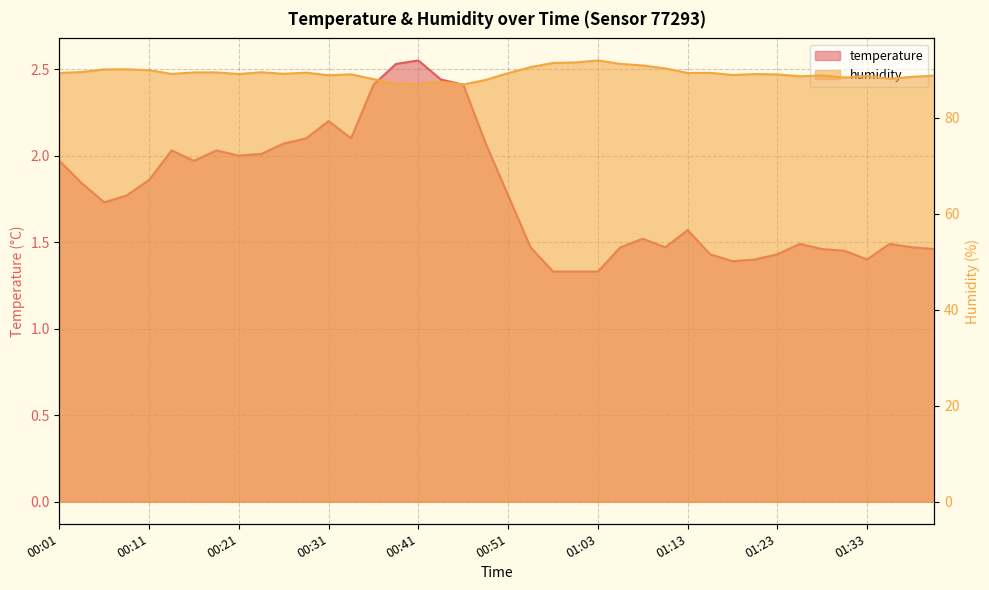

True or false: humidity and temperature intersect in this chart.

False